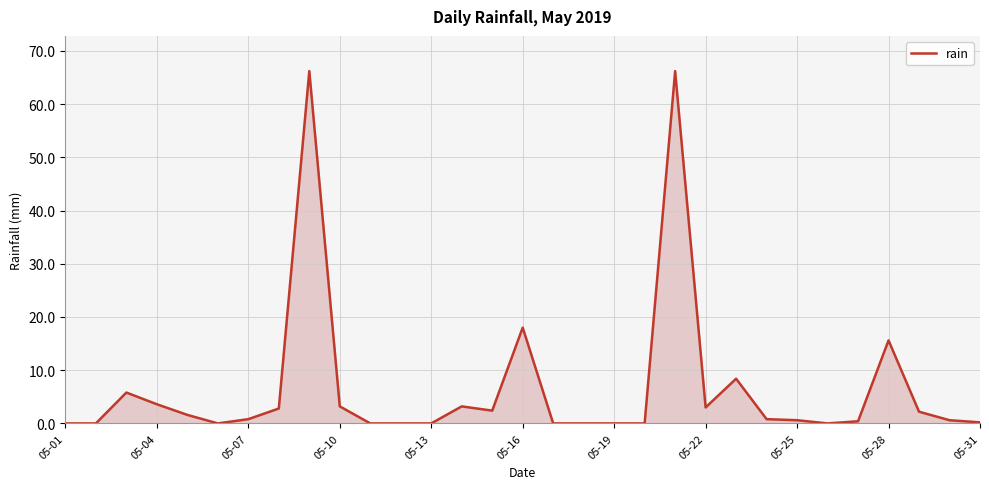

What is the difference between the maximum and minimum values?

66.2